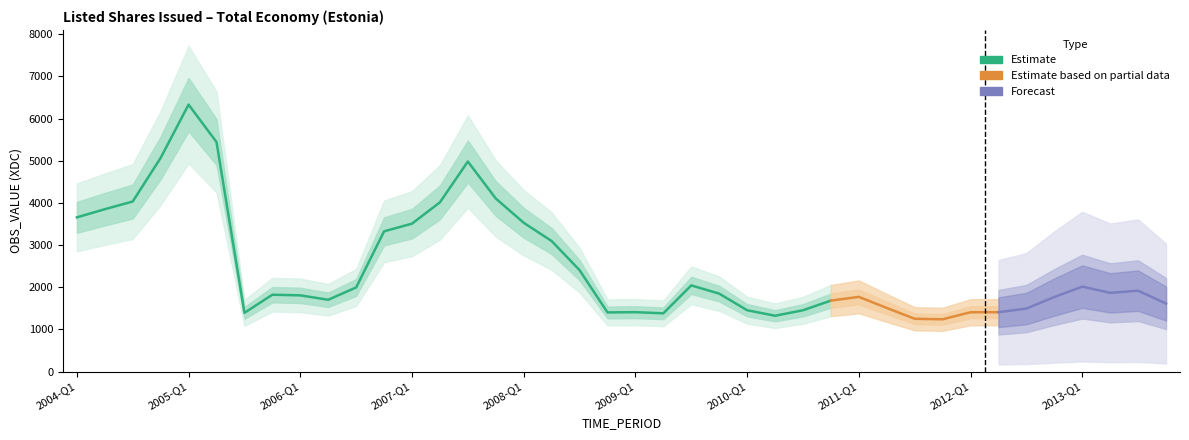

Reading left to right, list all the values displayed in this chart.

2004-Q1=3658.4	2004-Q2=3851.8	2004-Q3=4034.6	2004-Q4=5068.9	2005-Q1=6332.2	2005-Q2=5444.6	2005-Q3=1394.0	2005-Q4=1824.0	2006-Q1=1808.7	2006-Q2=1704.3	2006-Q3=1996.1	2006-Q4=3326.7	2007-Q1=3509.5	2007-Q2=4014.8	2007-Q3=4982.5	2007-Q4=4105.5	2008-Q1=3530.5	2008-Q2=3096.9	2008-Q3=2406.8	2008-Q4=1403.5	2009-Q1=1409.7	2009-Q2=1382.4	2009-Q3=2045.0	2009-Q4=1849.7	2010-Q1=1455.9	2010-Q2=1325.2	2010-Q3=1454.9	2010-Q4=1684.7	2011-Q1=1772.7	2011-Q2=1509.9	2011-Q3=1253.2	2011-Q4=1241.2	2012-Q1=1408.1	2012-Q2=1408.9	2012-Q3=1495.7	2012-Q4=1768.8	2013-Q1=2015.9	2013-Q2=1868.5	2013-Q3=1919.7	2013-Q4=1614.5